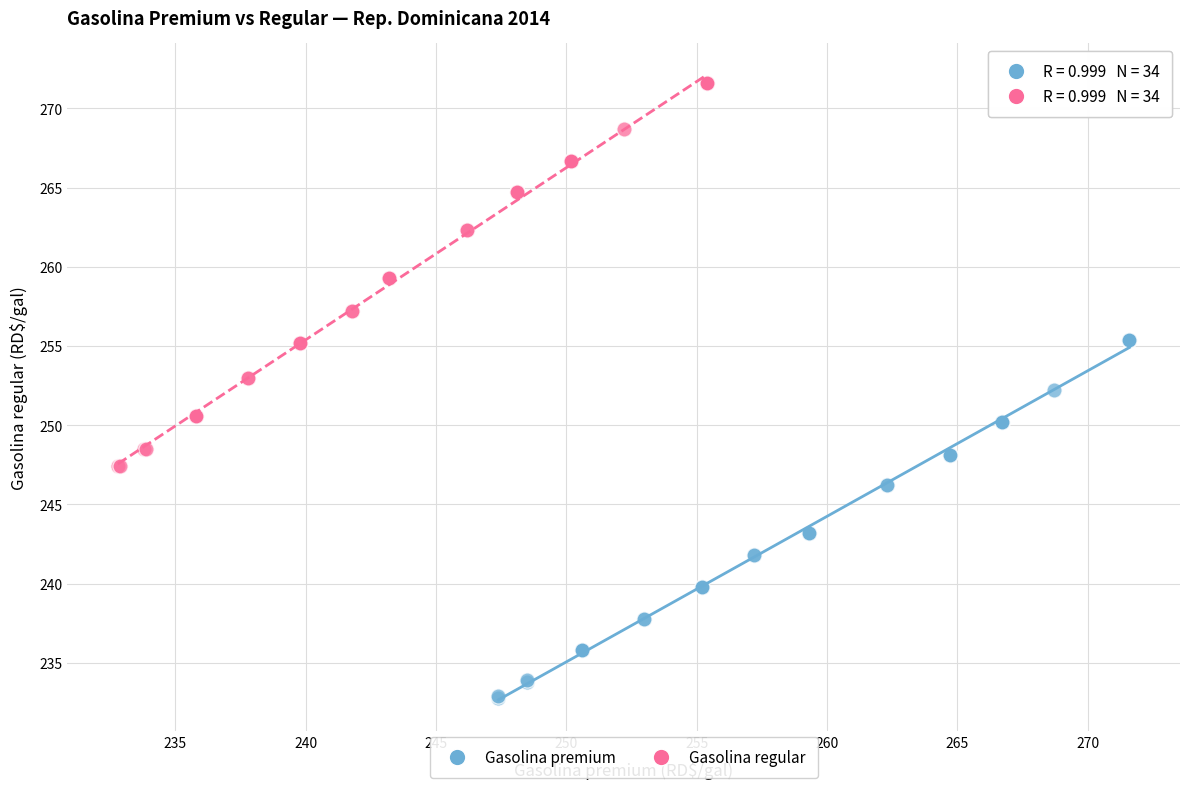

Which series has the largest Y range (max minus min)?

Gasolina regular